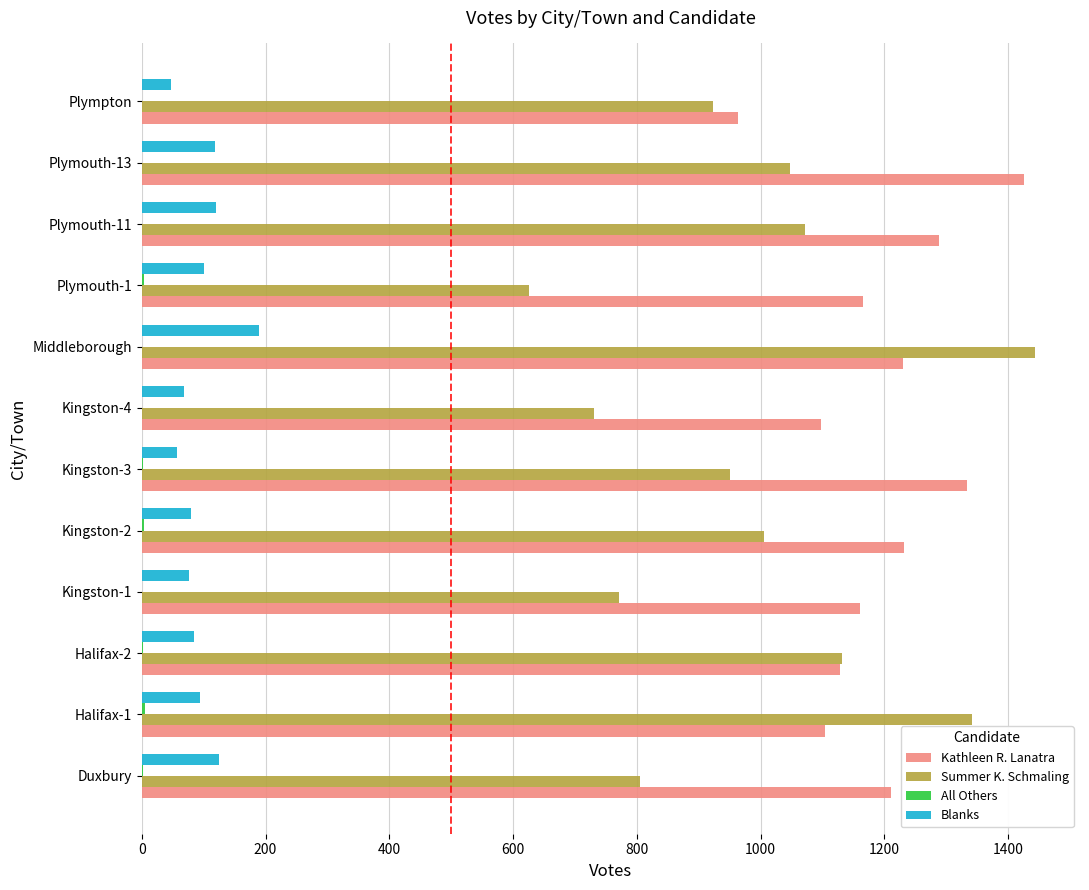

Is it true that Kathleen R. Lanatra equals 1976 at Middleborough?

False